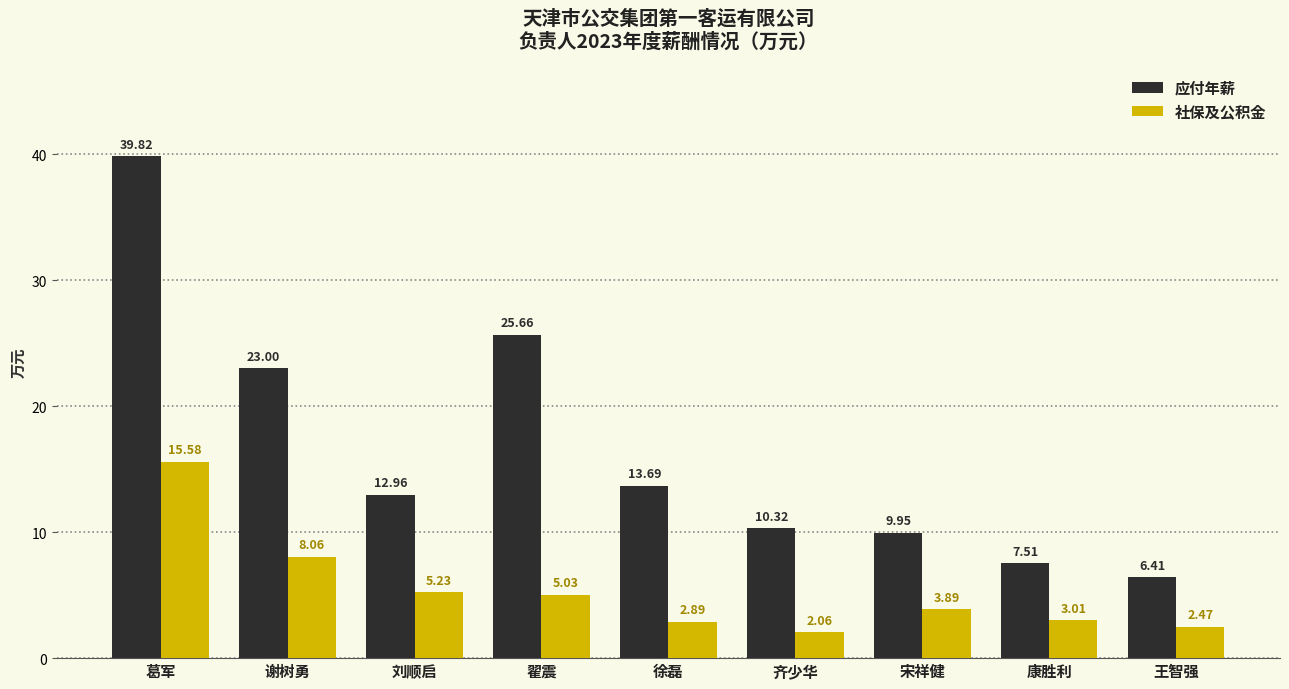

Which series has the largest total across all categories?

应付年薪